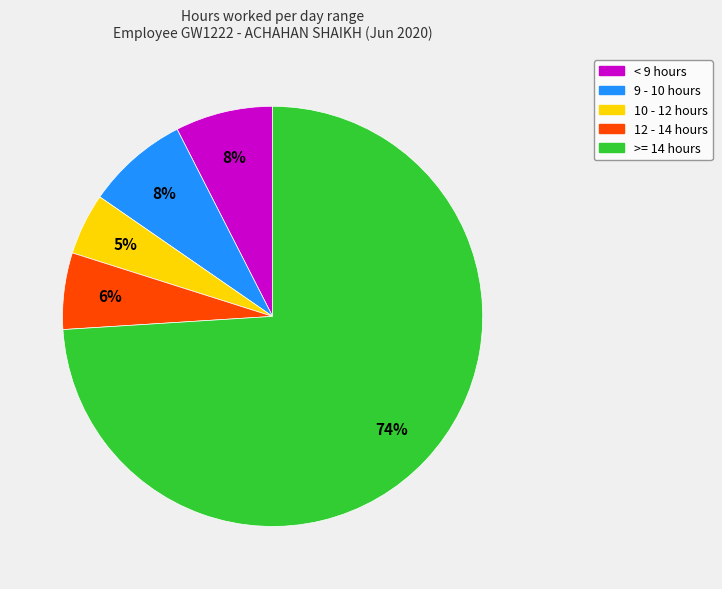

Is there any slice that represents more than half of the pie?

Yes